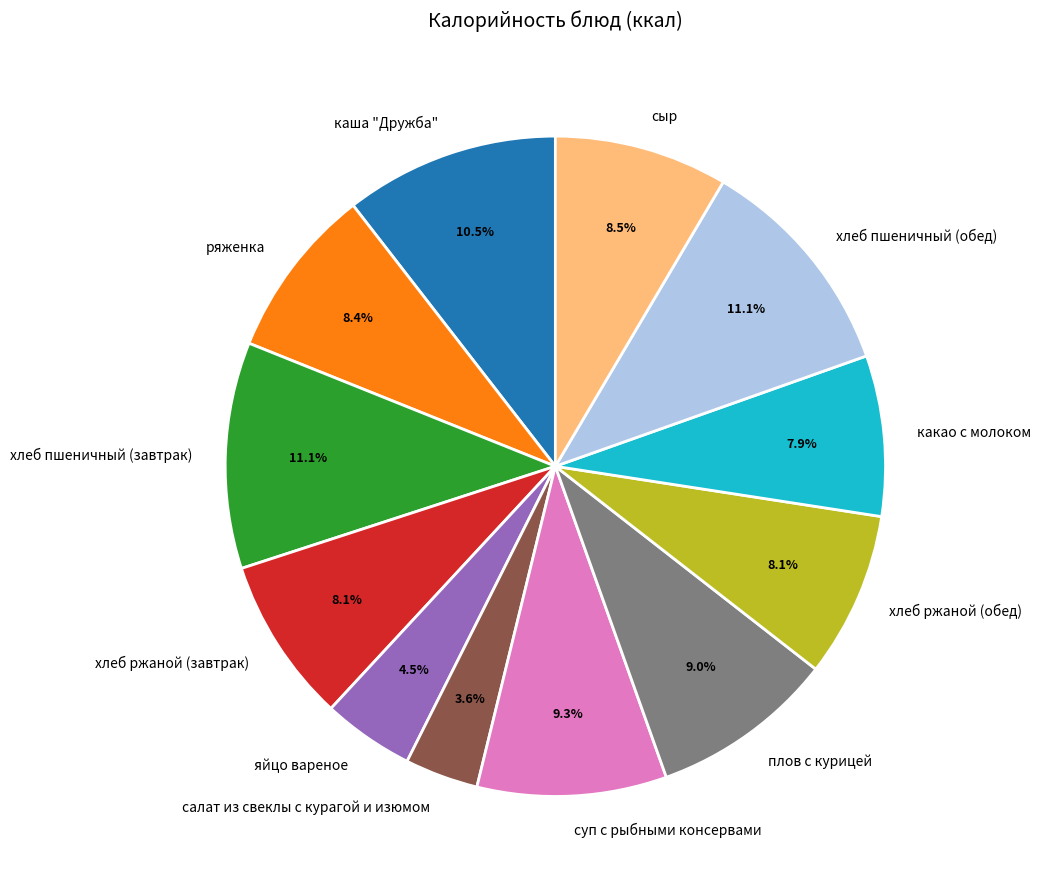

To the nearest percent, what portion does какао с молоком represent?

8%